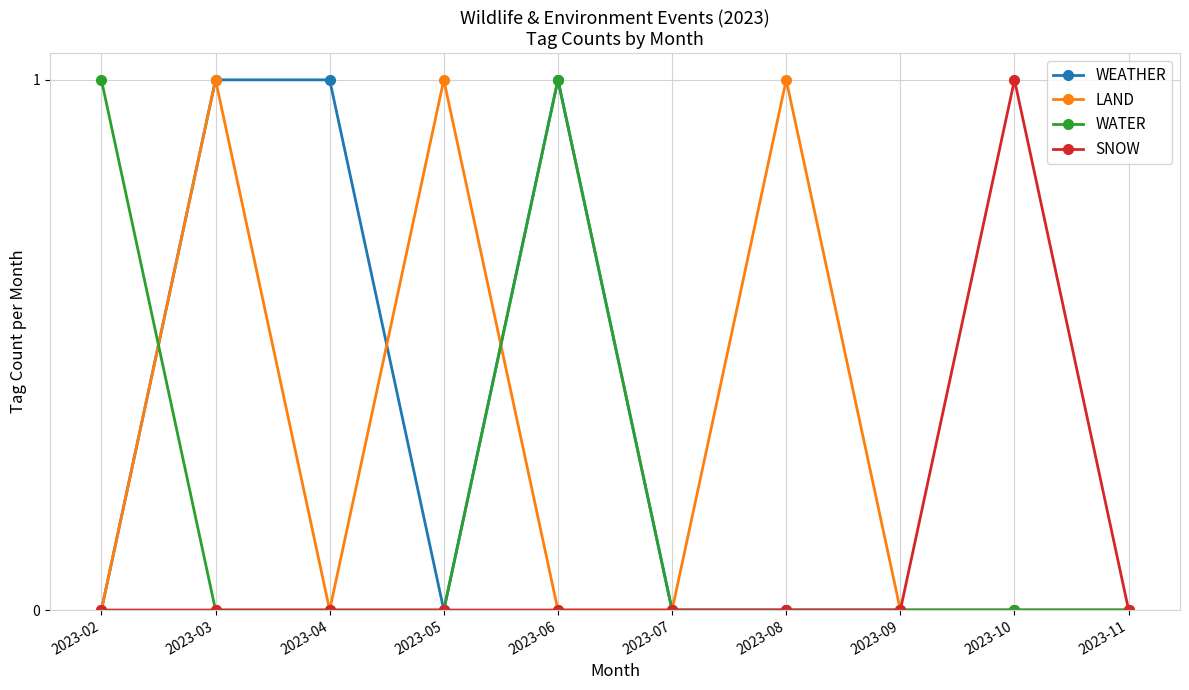

Count the number of categories in the chart.

10